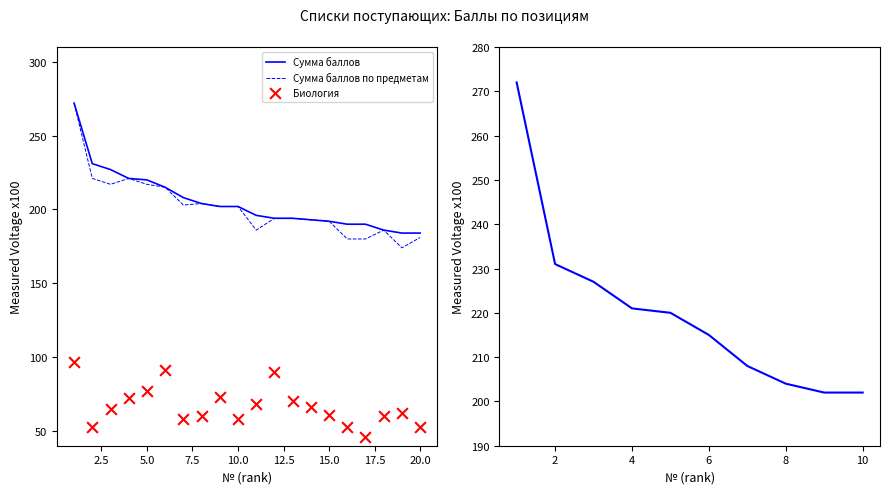

Which series reaches the maximum Y coordinate?

Сумма баллов